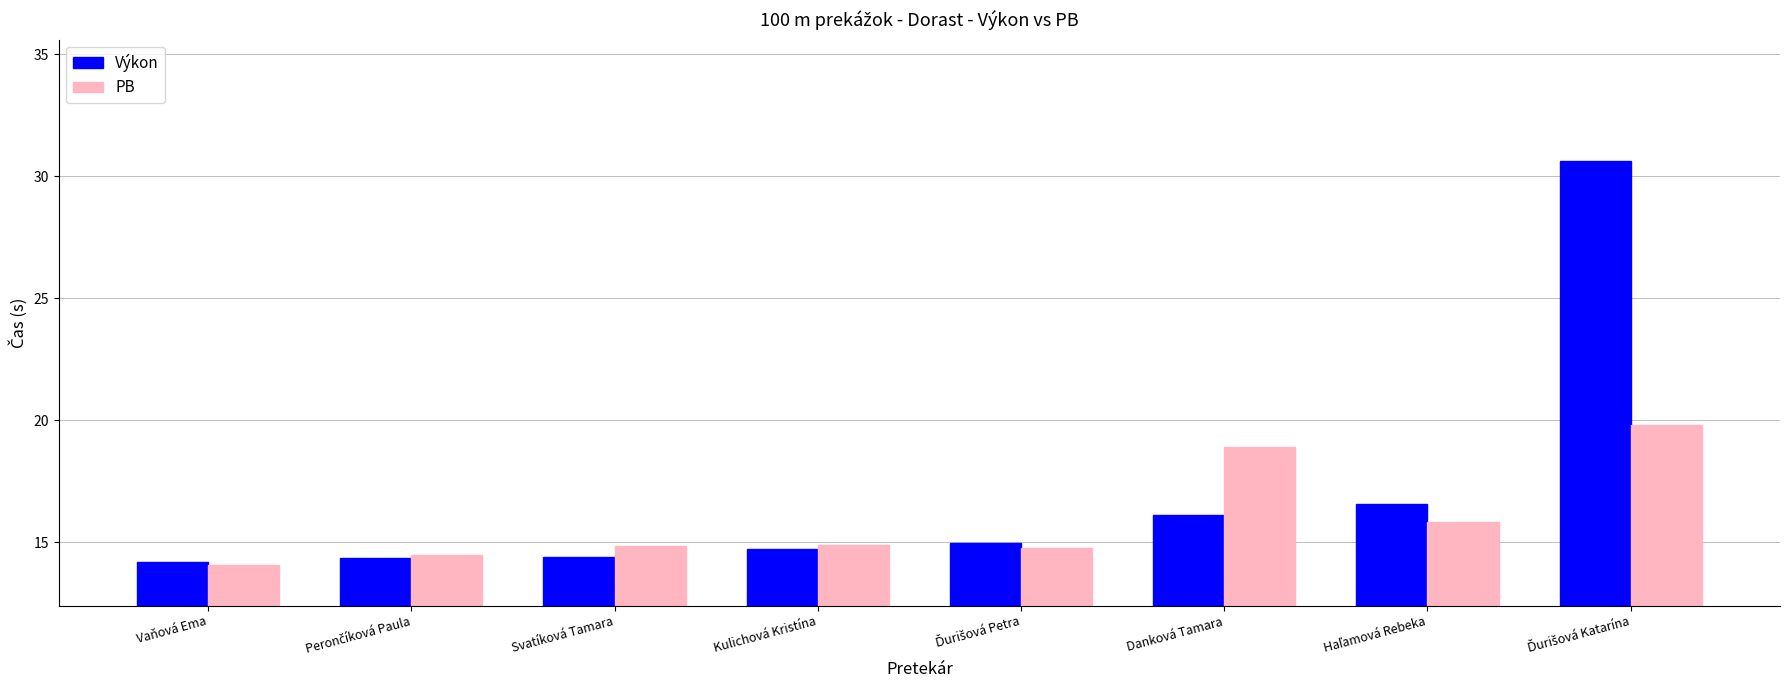

Rank the series by their average value, from lowest to highest.

PB, Výkon